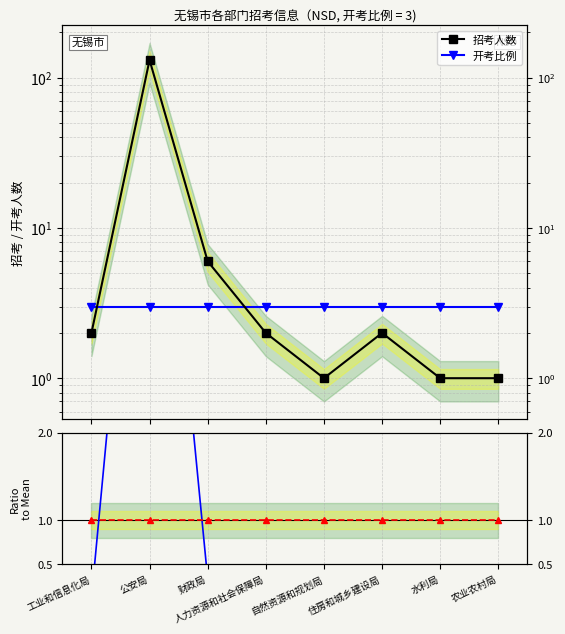

How many values in the 招考人数 series exceed 2?

2